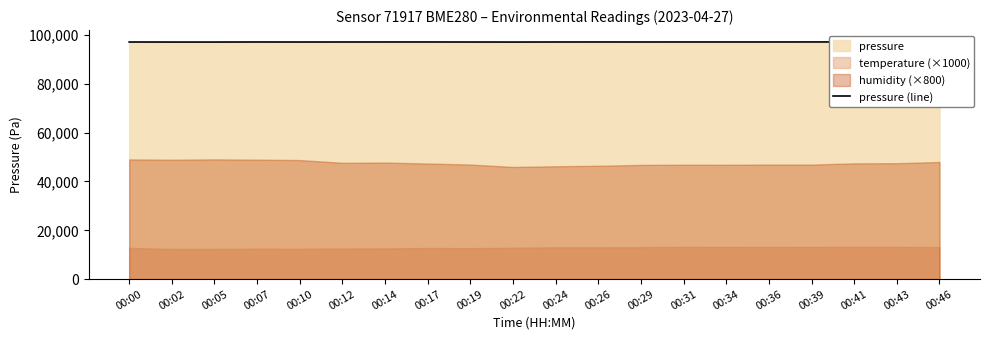

At which category does the data reach its first local valley?

00:02